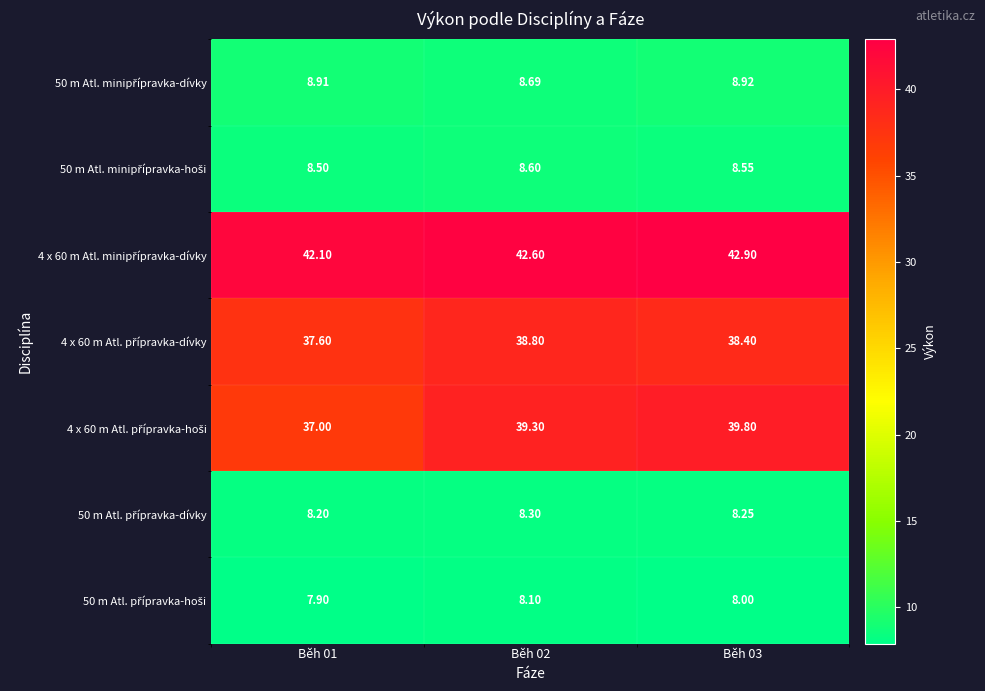

Which series has the largest range (max minus min)?

4 x 60 m Atl. přípravka-hoši